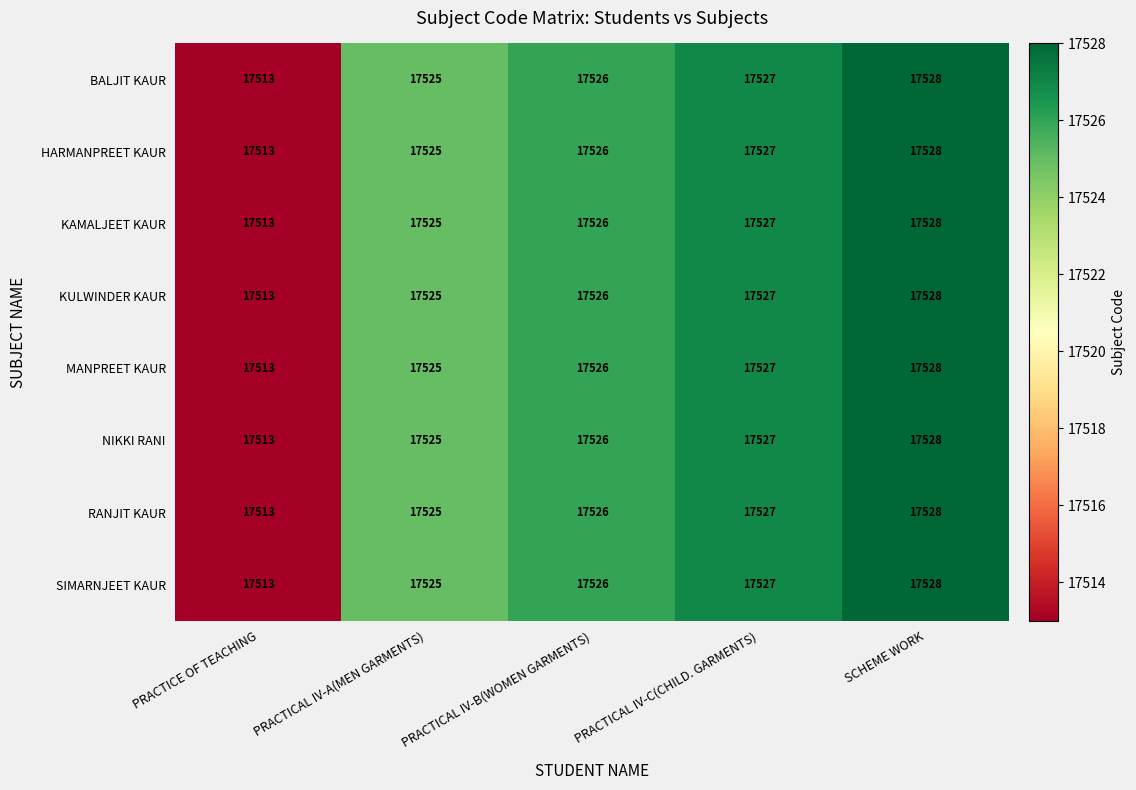

True or false: RANJIT KAUR has a value of 17526 at PRACTICAL IV-B(WOMEN GARMENTS).

True